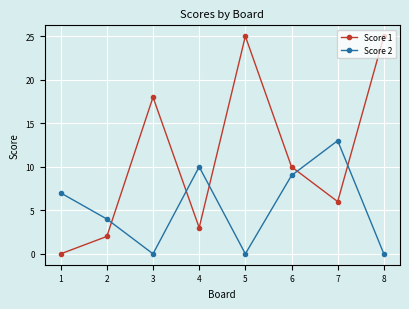

Reading right to left, what are all the values shown in this chart?

Score 1: 8=25	7=6	6=10	5=25	4=3	3=18	2=2	1=0
Score 2: 8=0	7=13	6=9	5=0	4=10	3=0	2=4	1=7